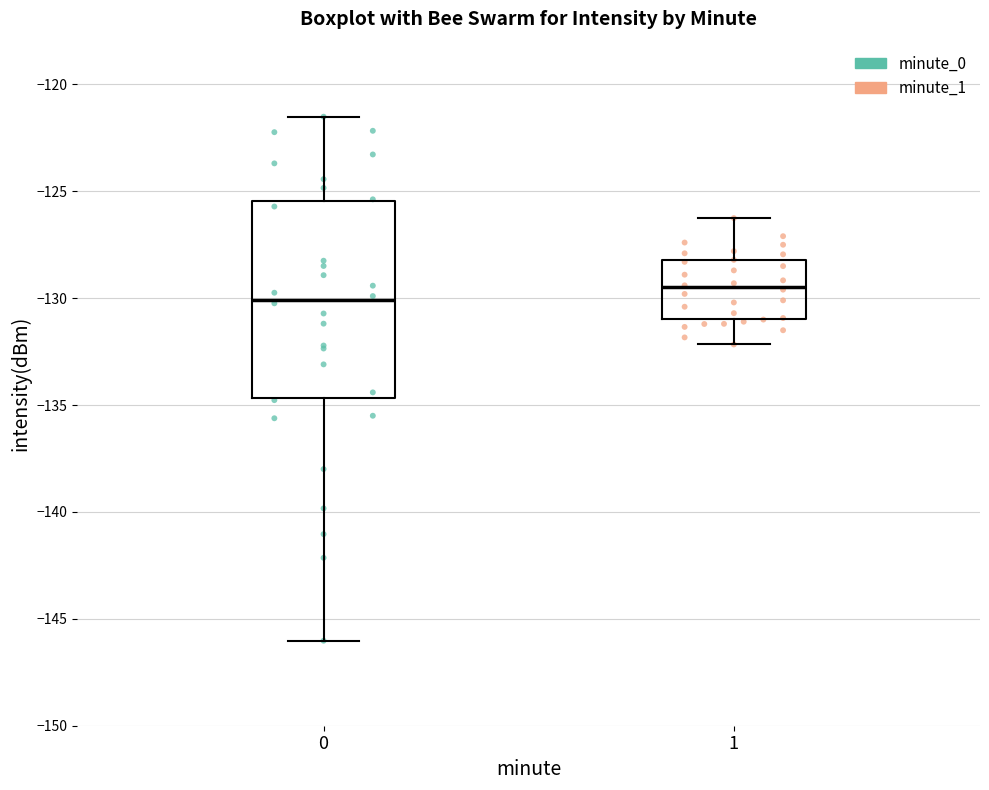

Comparing the boxes themselves (not the whiskers), which one is the tallest?

0